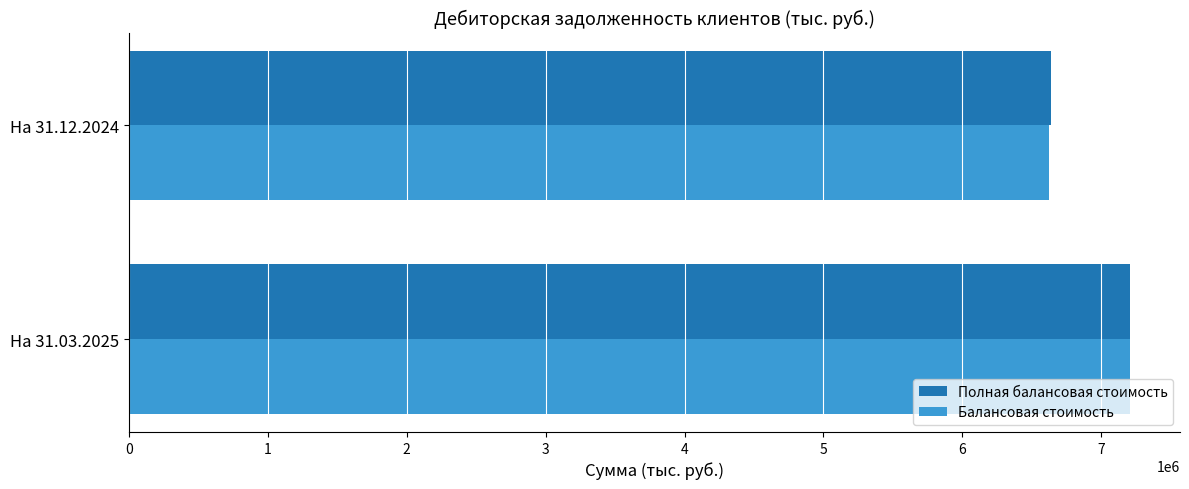

Rank the categories by Балансовая стоимость value from highest to lowest.

На 31.03.2025, На 31.12.2024